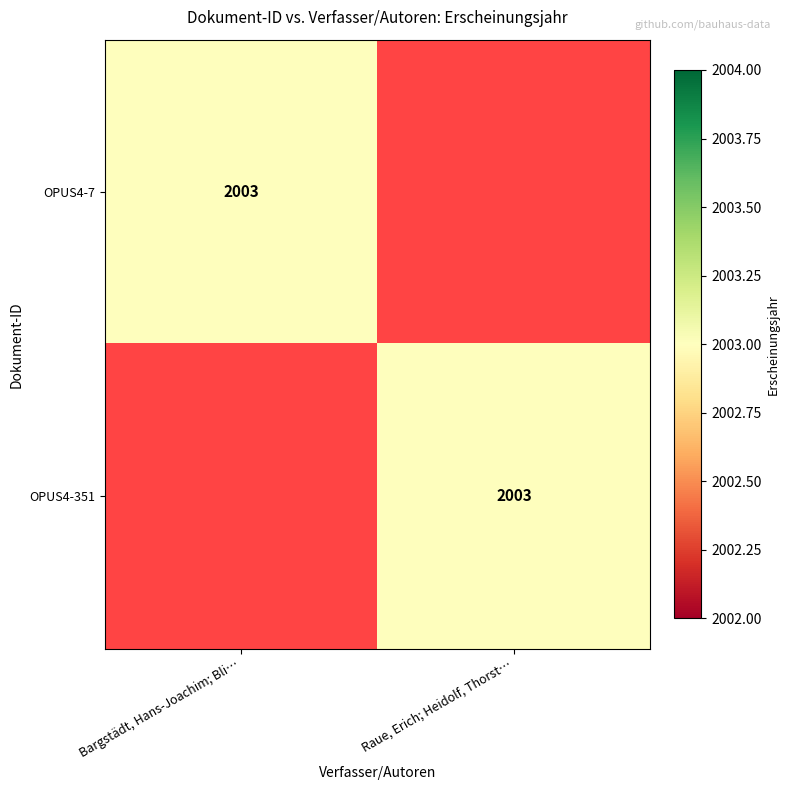

The OPUS4-7 series shows 2003 at Bargstädt, Hans-Joachim; Bli…. True or false?

True